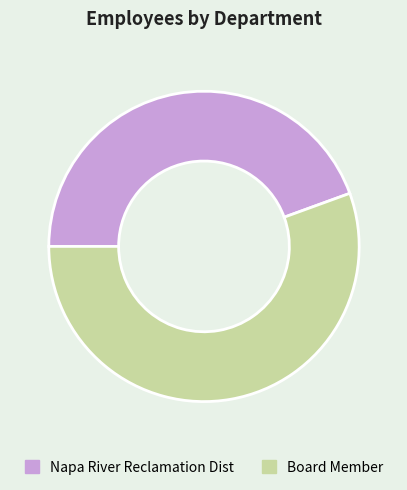

Is the sum of Board Member and Napa River Reclamation Dist greater than half?

Yes